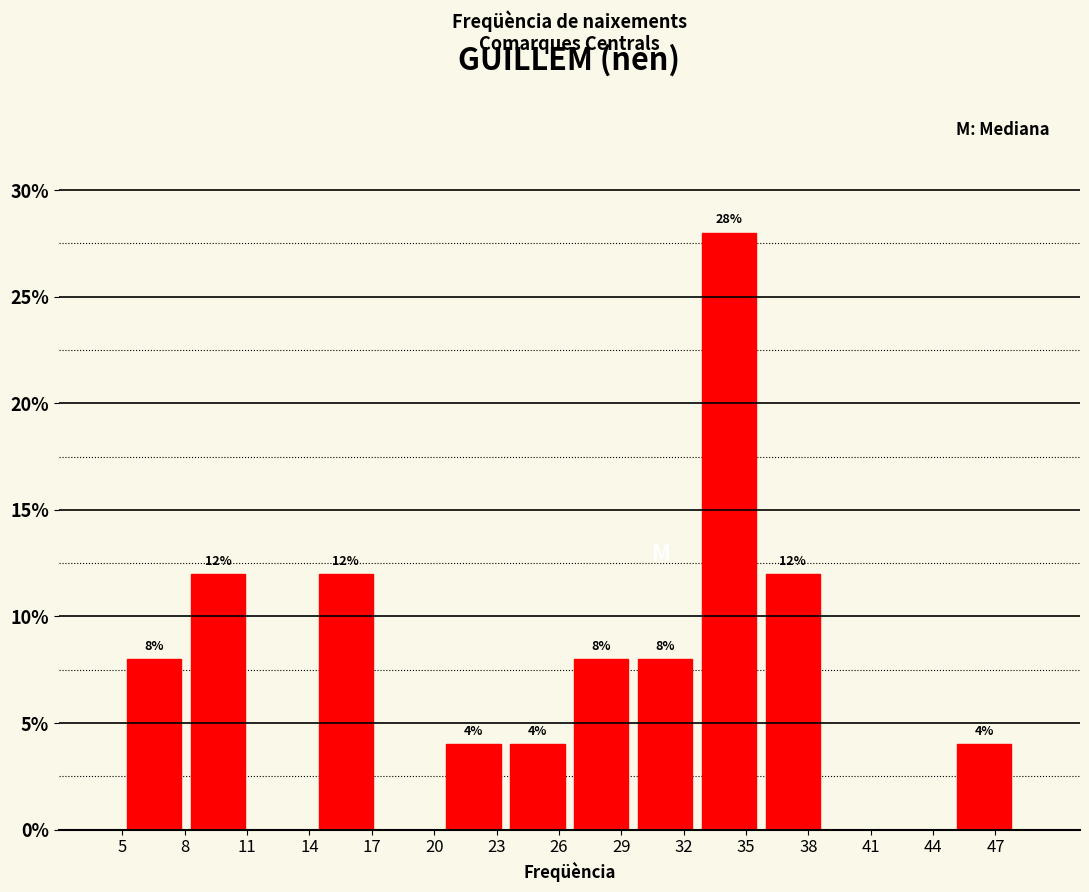

Which range on the x-axis has the tallest bar?

32.5 to 35.5